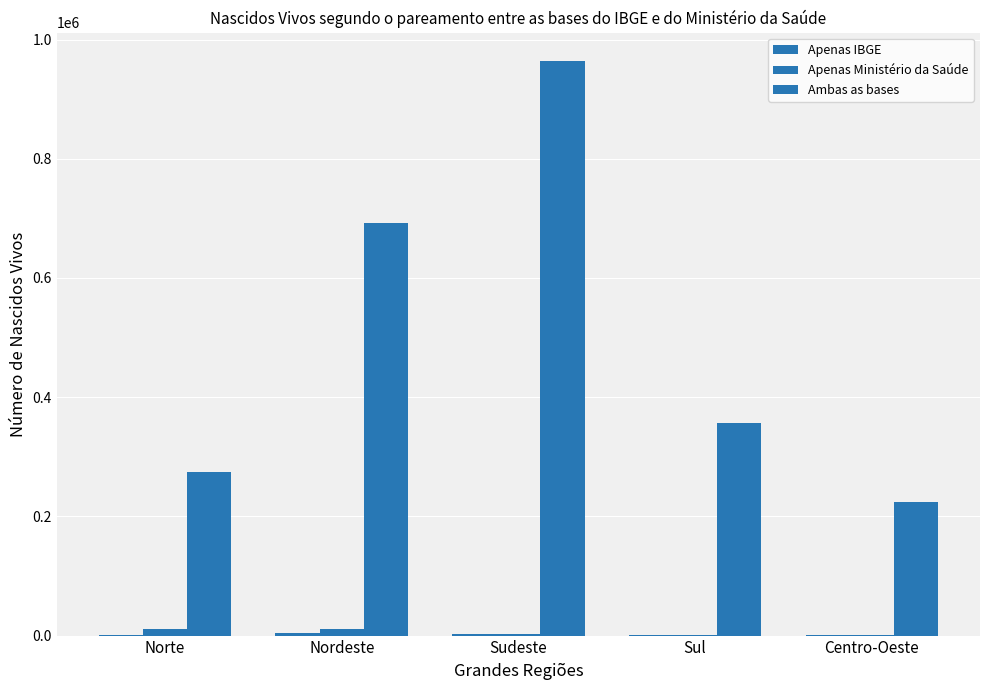

How many groups of bars are there?

5